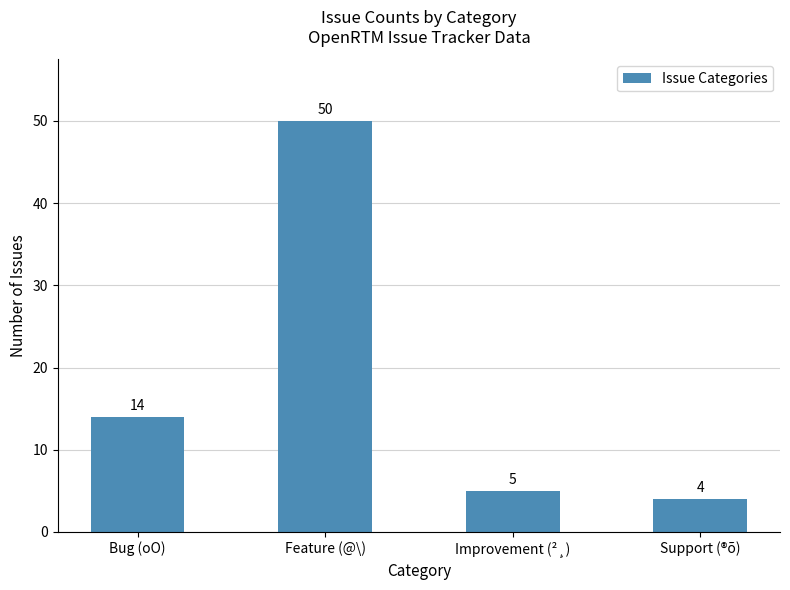

True or false: the data shows 71 at Feature (@\).

False